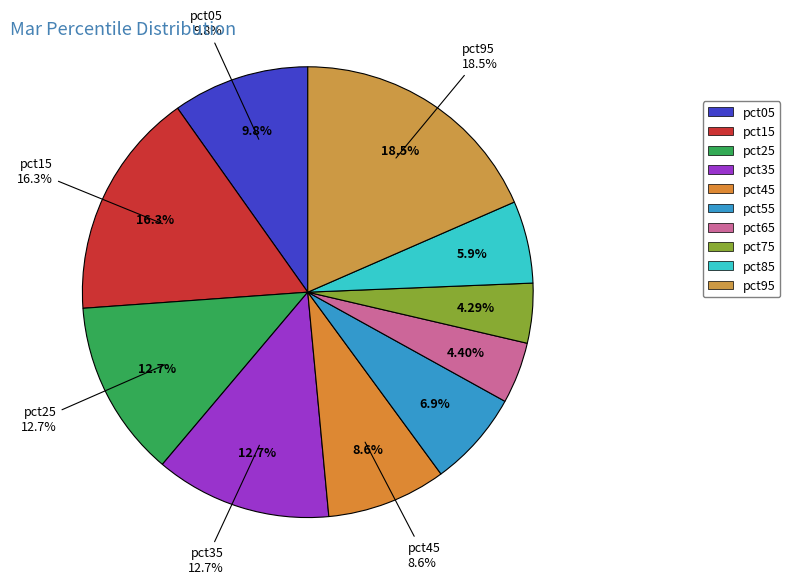

To the nearest percent, what is the difference between the largest and smallest slice percentages?

14%